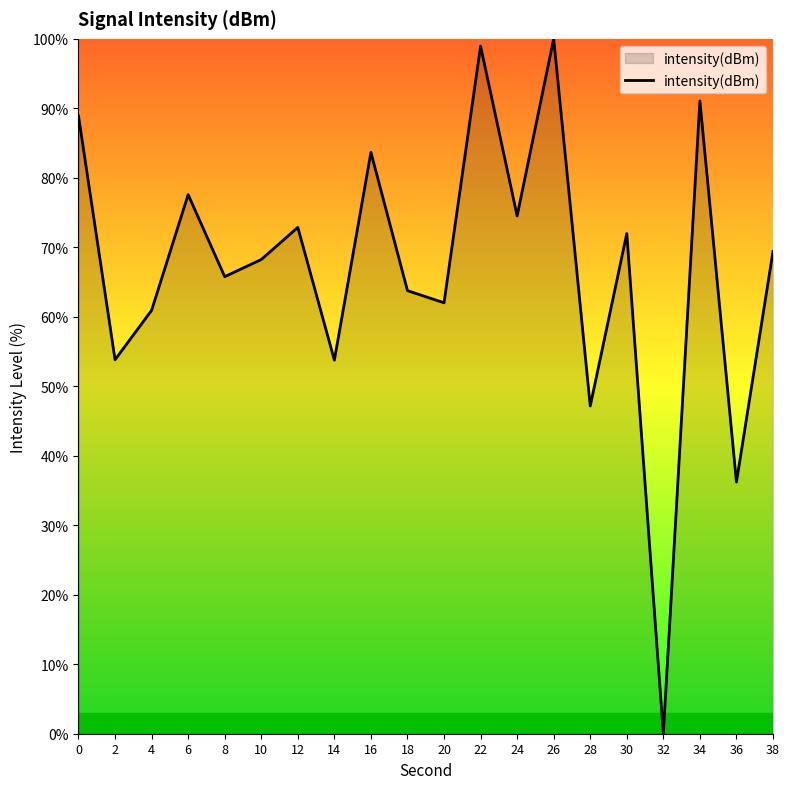

Approximately how many times larger is the value at 16 compared to 30?

1.2